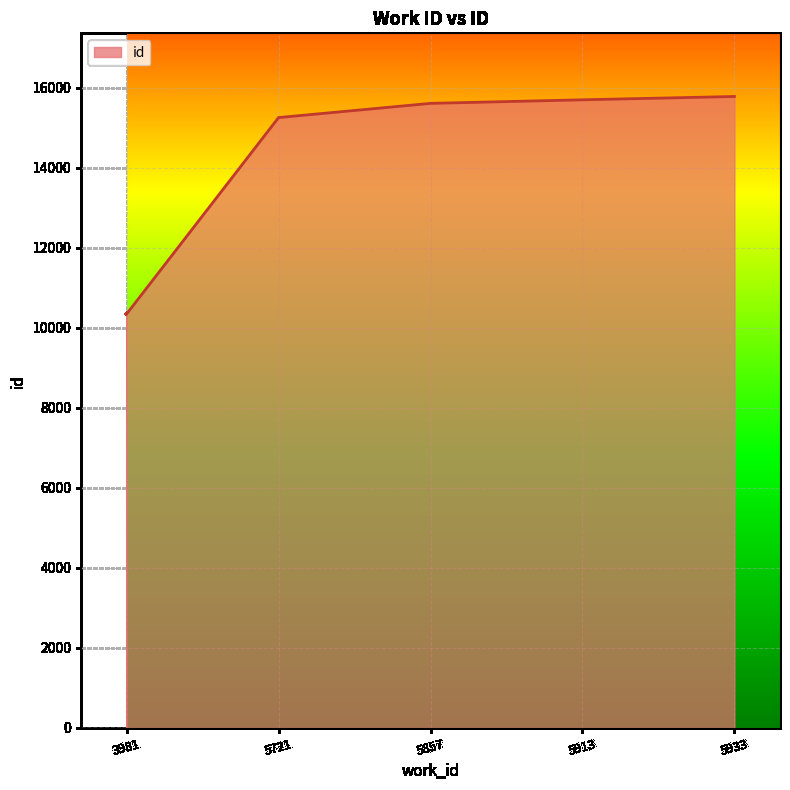

What is the approximate value at 5721?

15251